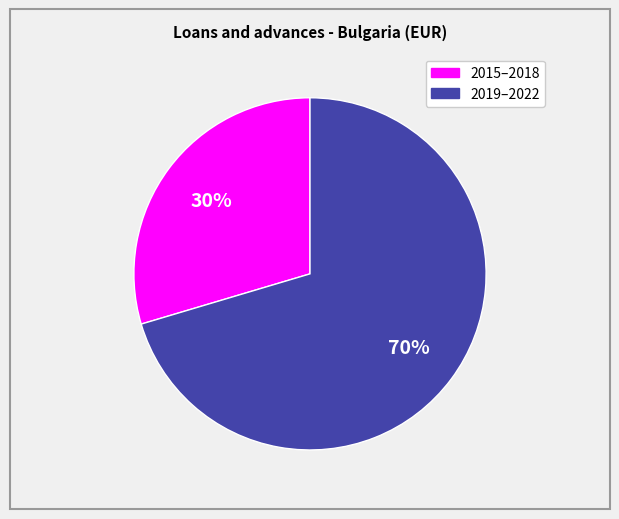

Does any single category account for the majority?

Yes